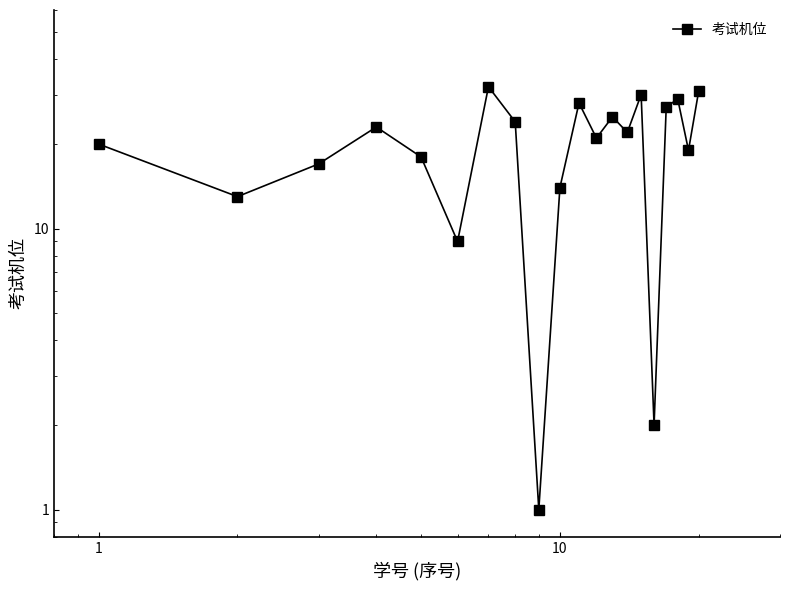

How many points are higher than both their immediate neighbors (excluding endpoints)?

6